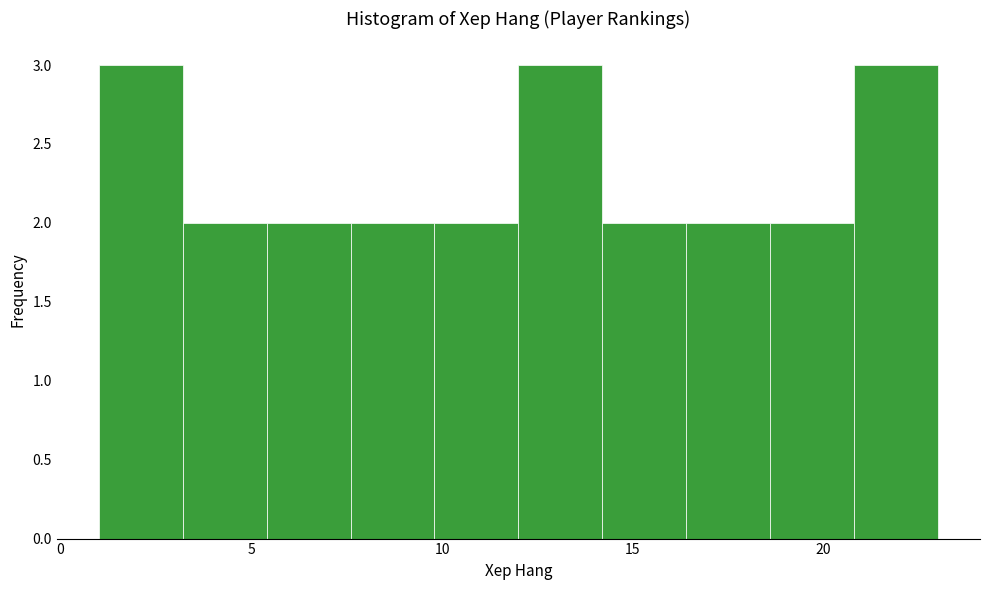

Reading left to right, list every bar in this chart as the range it spans on the x-axis followed by its height. Neither the bar edges nor the heights are printed on the chart, so give them approximately, as read against the axes.

1.0 to 3.2: 3
3.2 to 5.4: 2
5.4 to 7.6: 2
7.6 to 9.8: 2
9.8 to 12.0: 2
12.0 to 14.2: 3
14.2 to 16.4: 2
16.4 to 18.6: 2
18.6 to 20.8: 2
20.8 to 23.0: 3